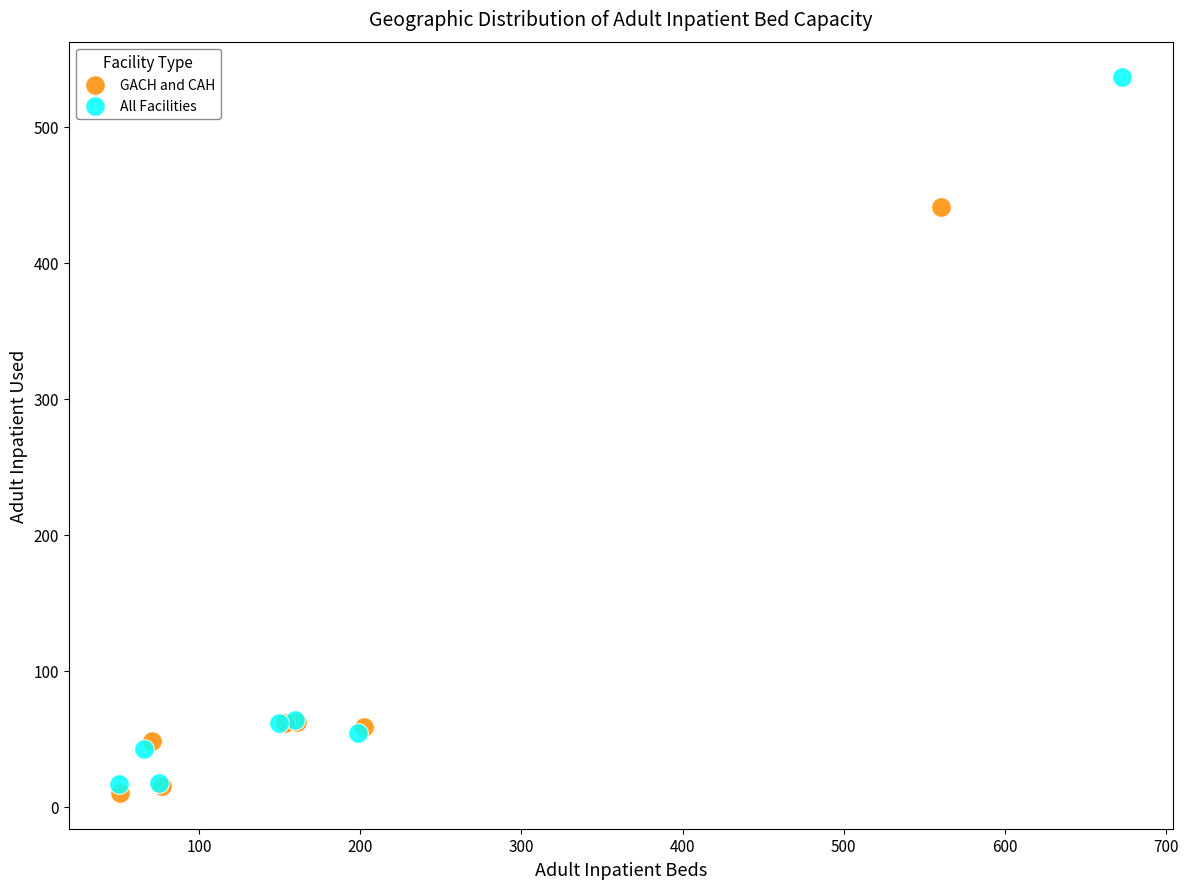

Which series contains the highest Y value?

All Facilities